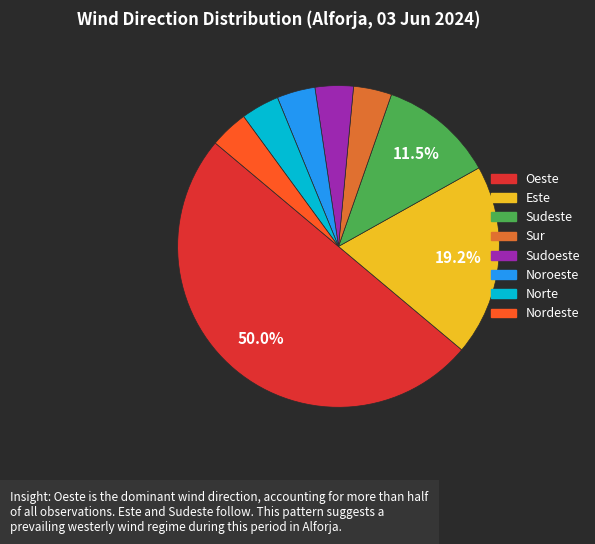

How many segments does this pie chart have?

8